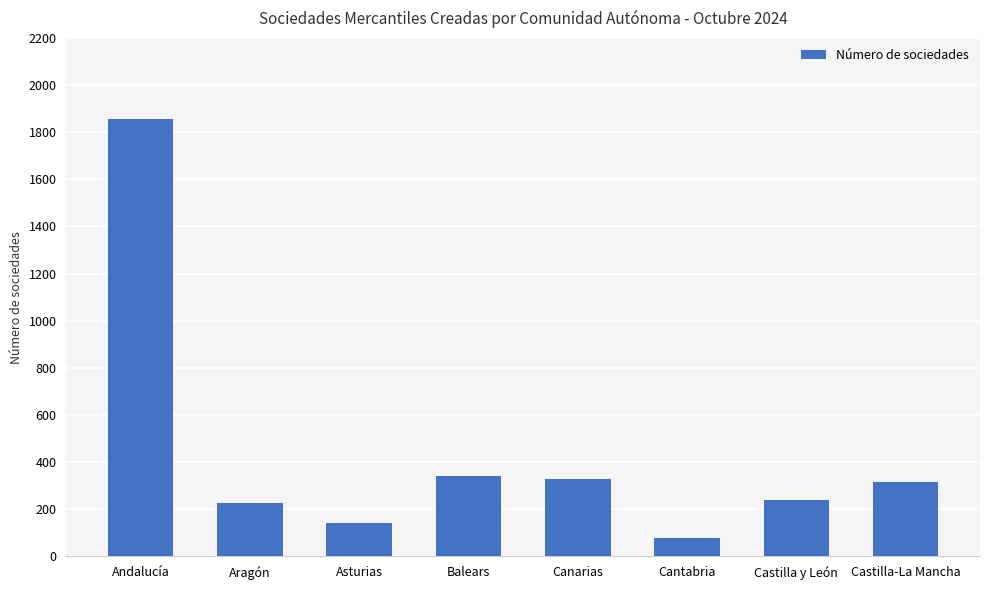

Approximately how many times larger is the value at Balears compared to Andalucía?

0.2